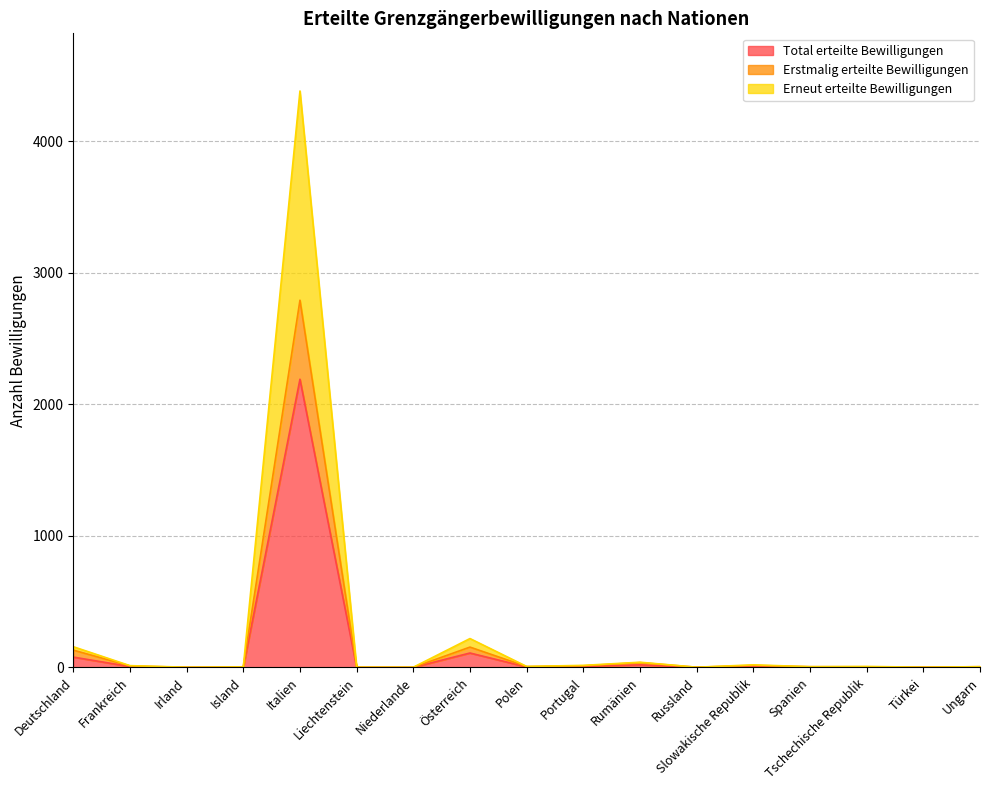

How many categories are shown in the chart?

17